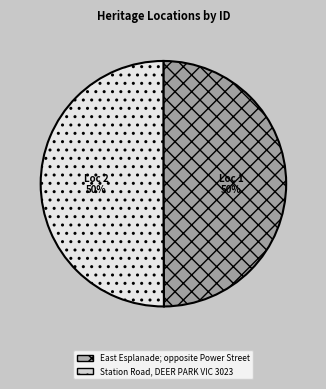

To the nearest percent, what is the combined percentage of East Esplanade; opposite Power Street and Station Road, DEER PARK VIC 3023?

100%